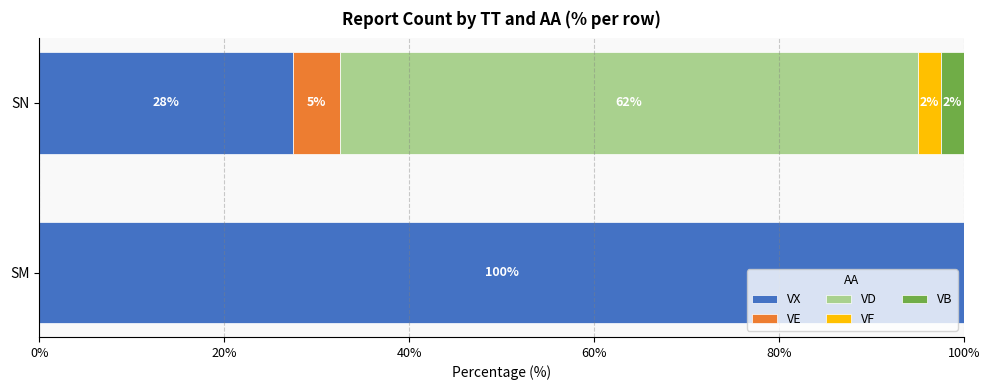

Rank the series by their maximum value, from lowest to highest.

VF, VB, VE, VD, VX